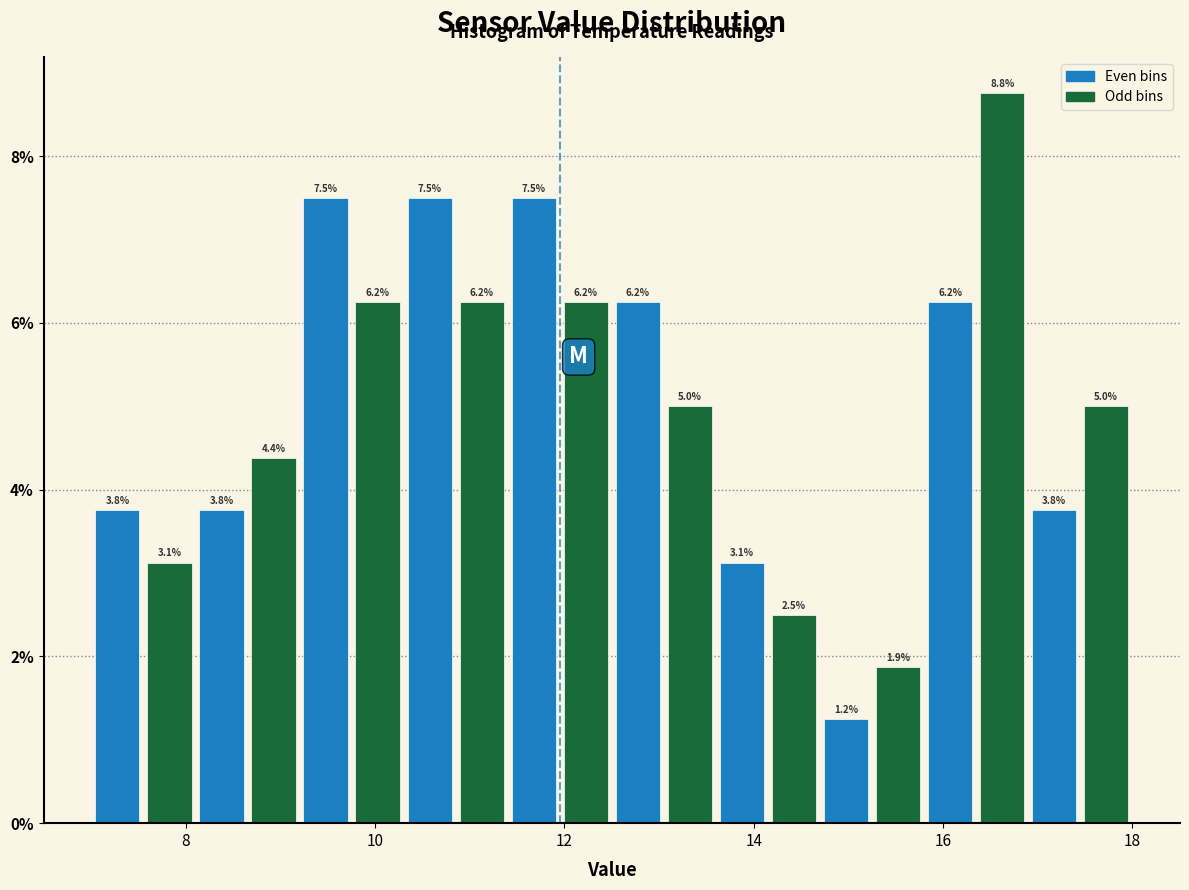

Around what value on the x-axis is the tallest bar? Give the approximate position of its centre, as read against the axis.

16.6